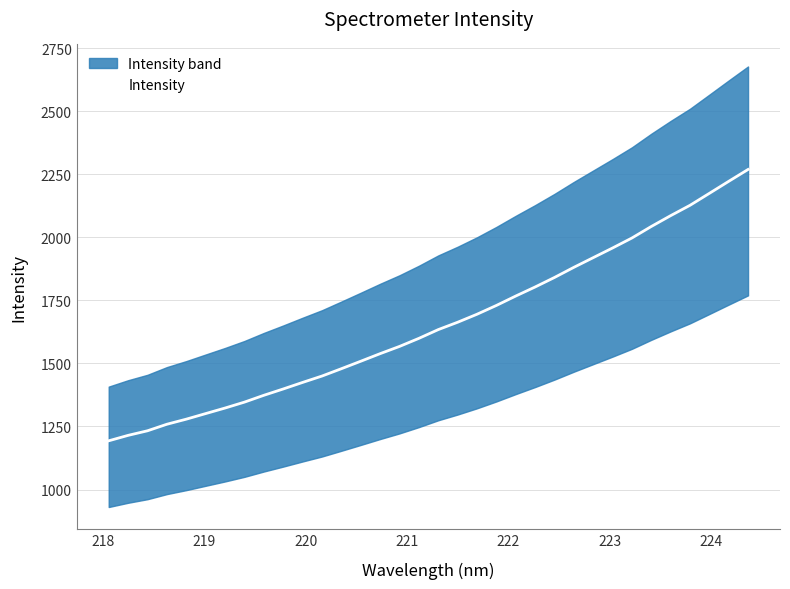

What is the greatest value displayed?

2269.2